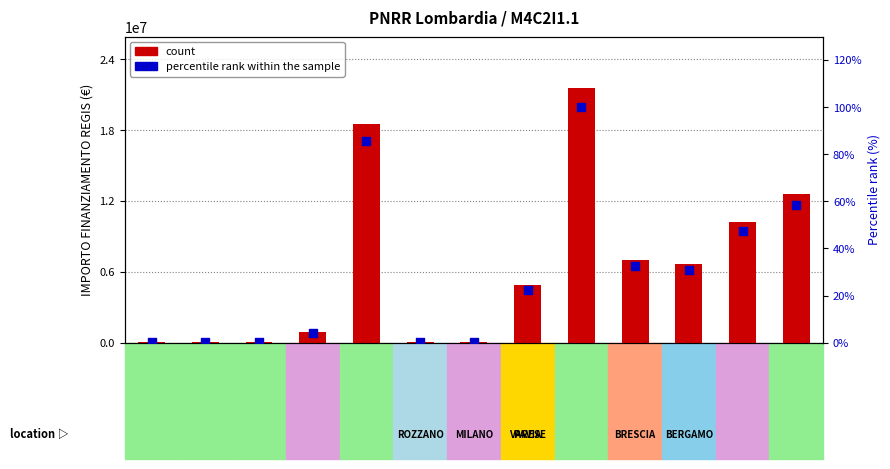

What is the total value across all series at F87G20000190006?

7024949.5